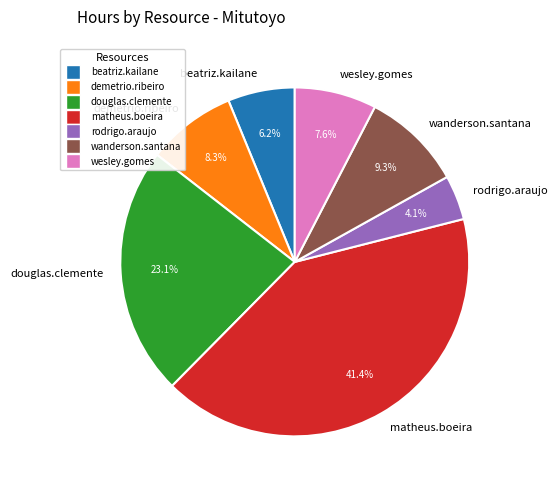

Rank the categories by value from lowest to highest.

rodrigo.araujo, beatriz.kailane, wesley.gomes, demetrio.ribeiro, wanderson.santana, douglas.clemente, matheus.boeira